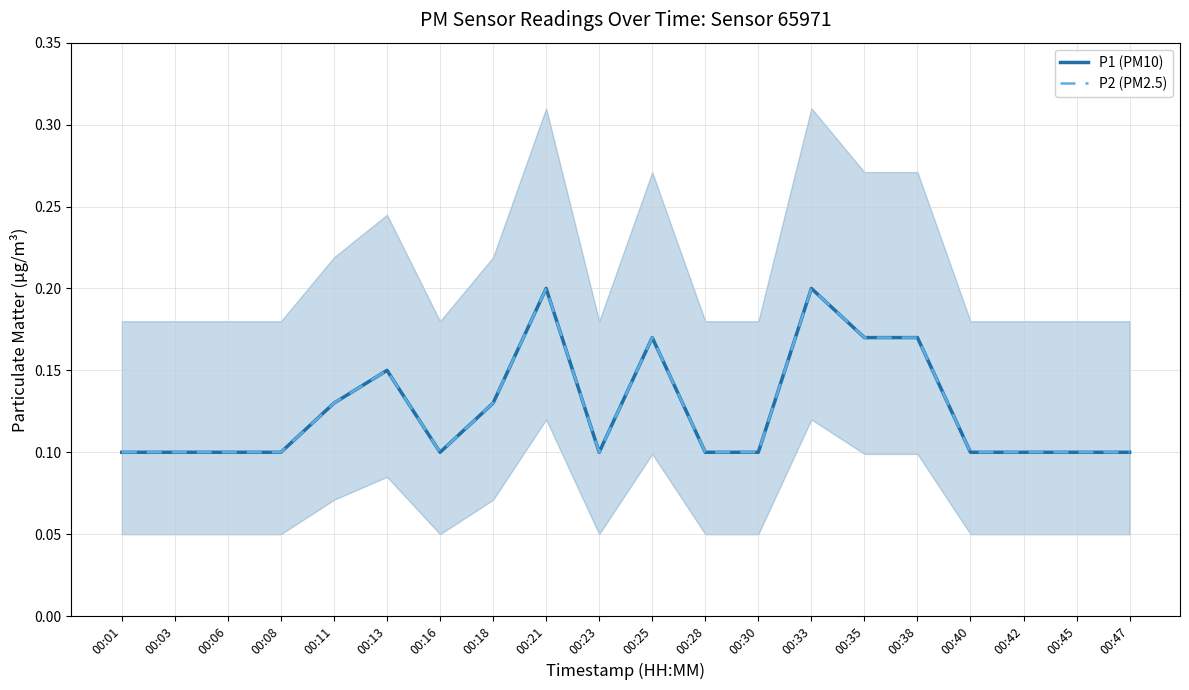

True or false: P1 (PM10) has a value of 0.1 at 00:11.

True